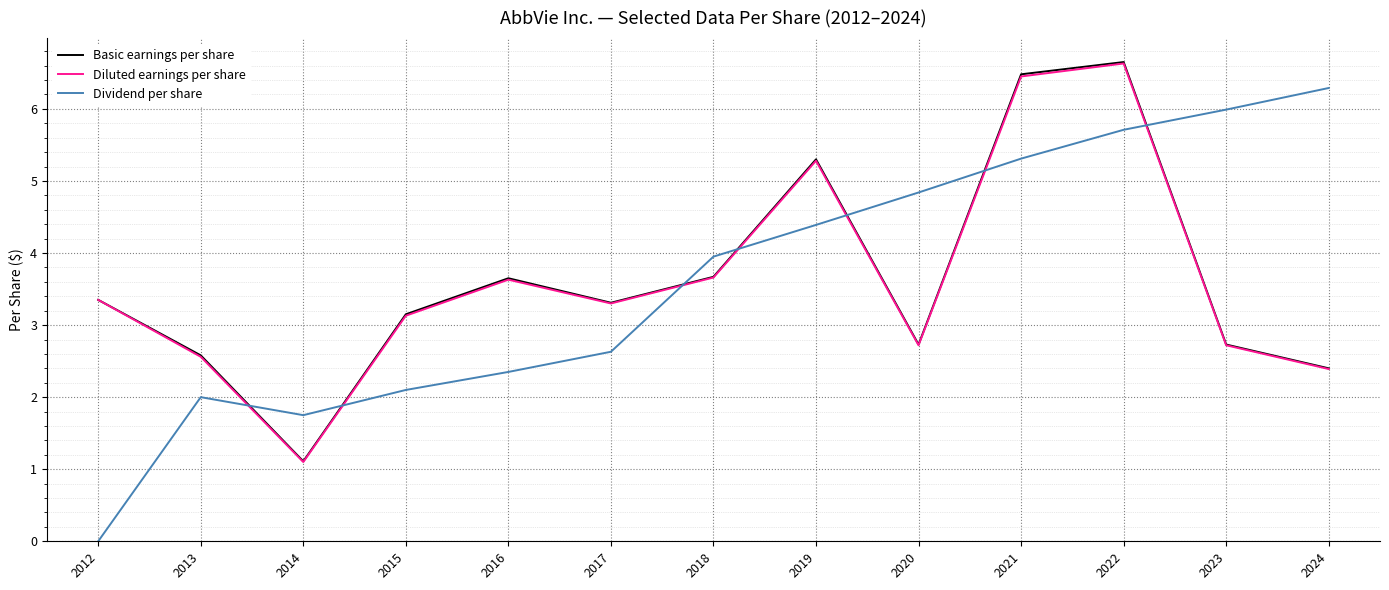

Where is the first local maximum for Basic earnings per share?

2016